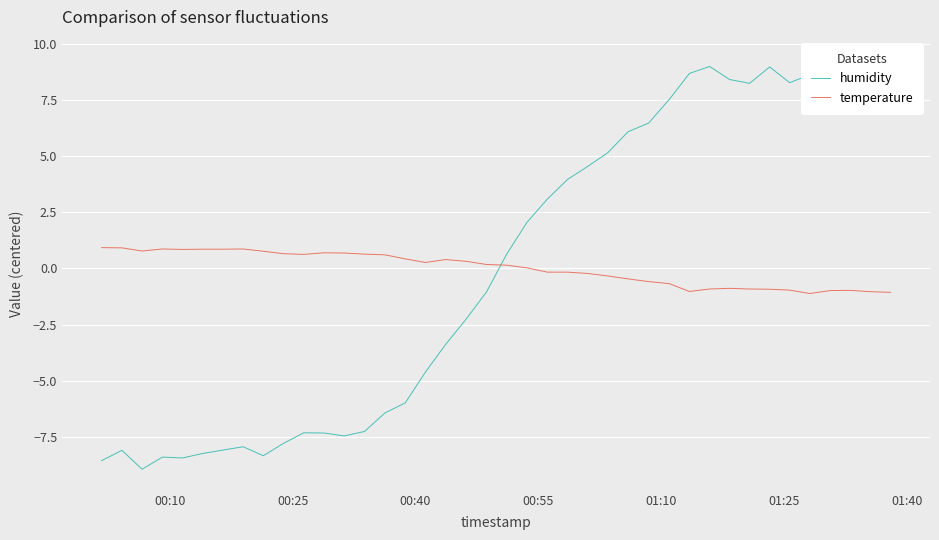

At how many categories does at least one series exceed 8?

11